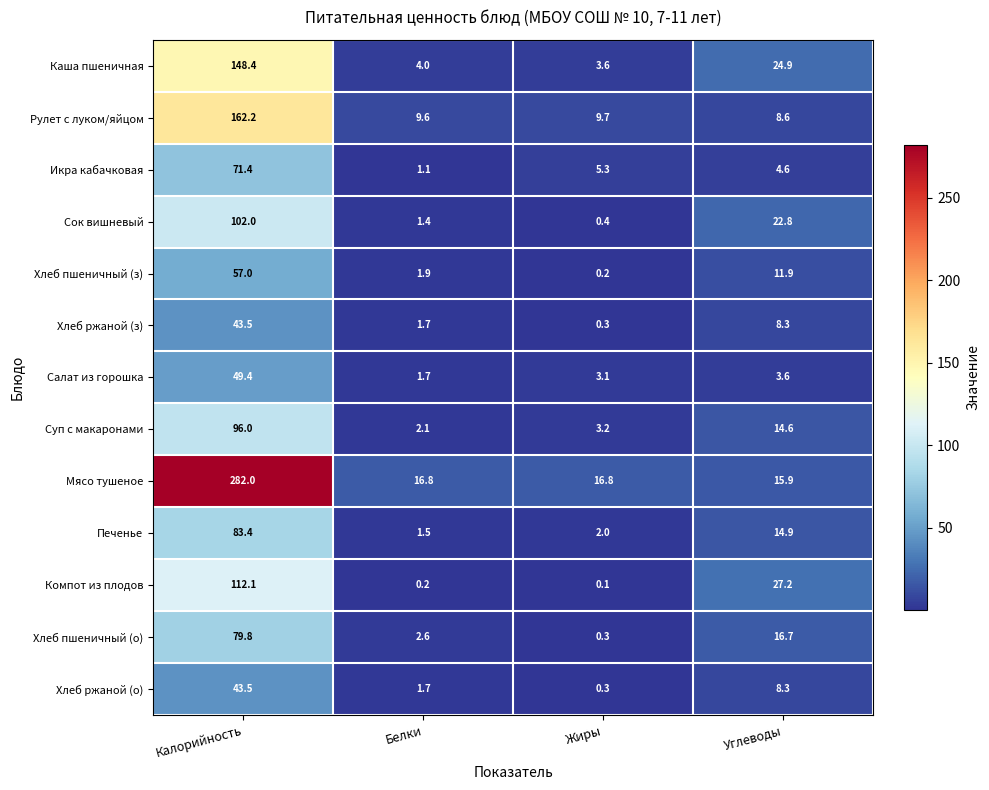

Is it true that Печенье equals 1.1 at Жиры?

False